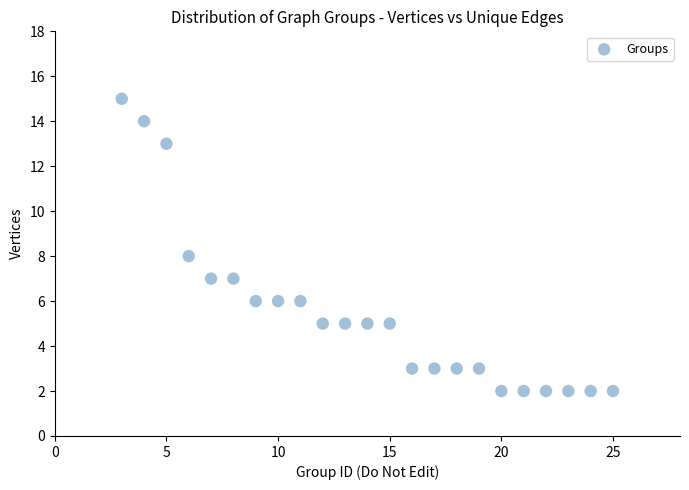

What is the range of X values (max minus min)?

22